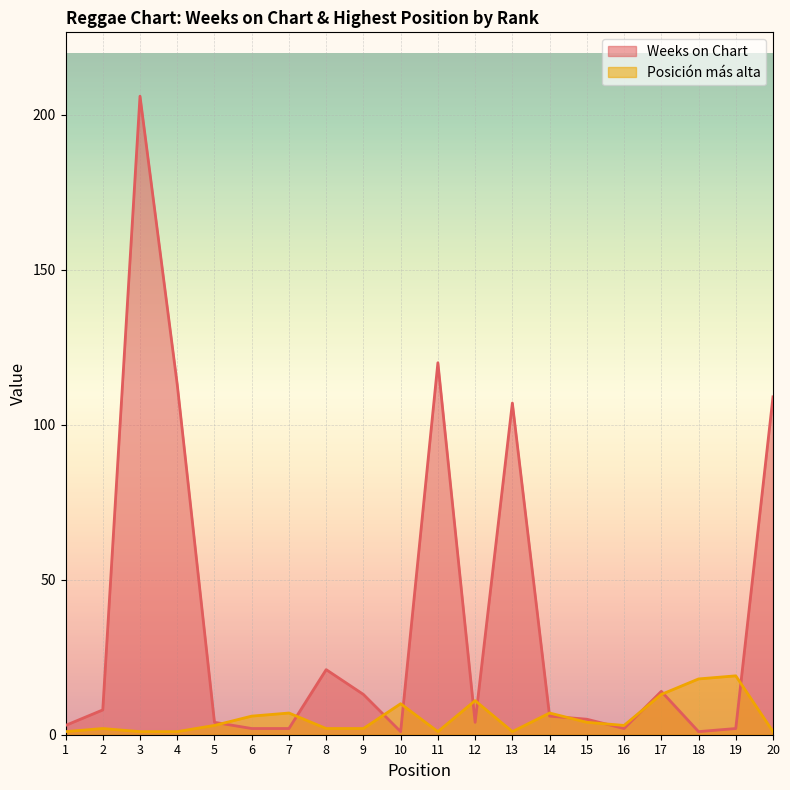

What value does the Weeks on Chart series have at 1?

3